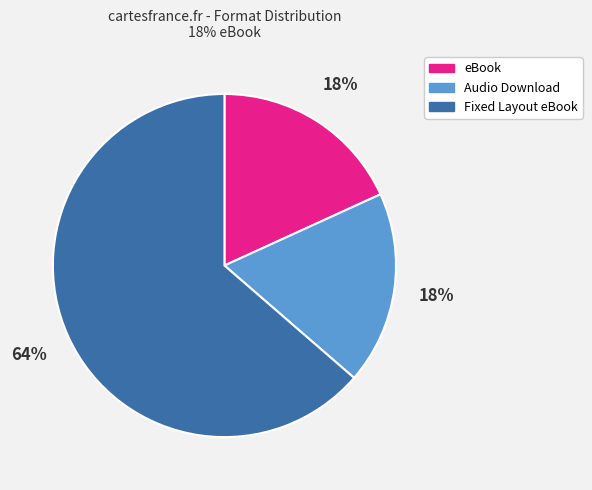

Is it true that Audio Download is 24% of the pie?

False